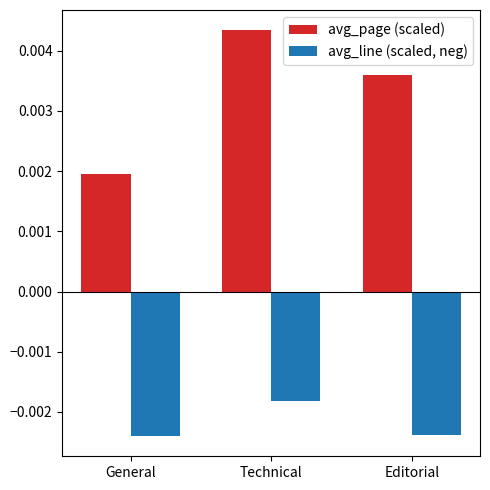

At how many categories does at least one series exceed 0?

3